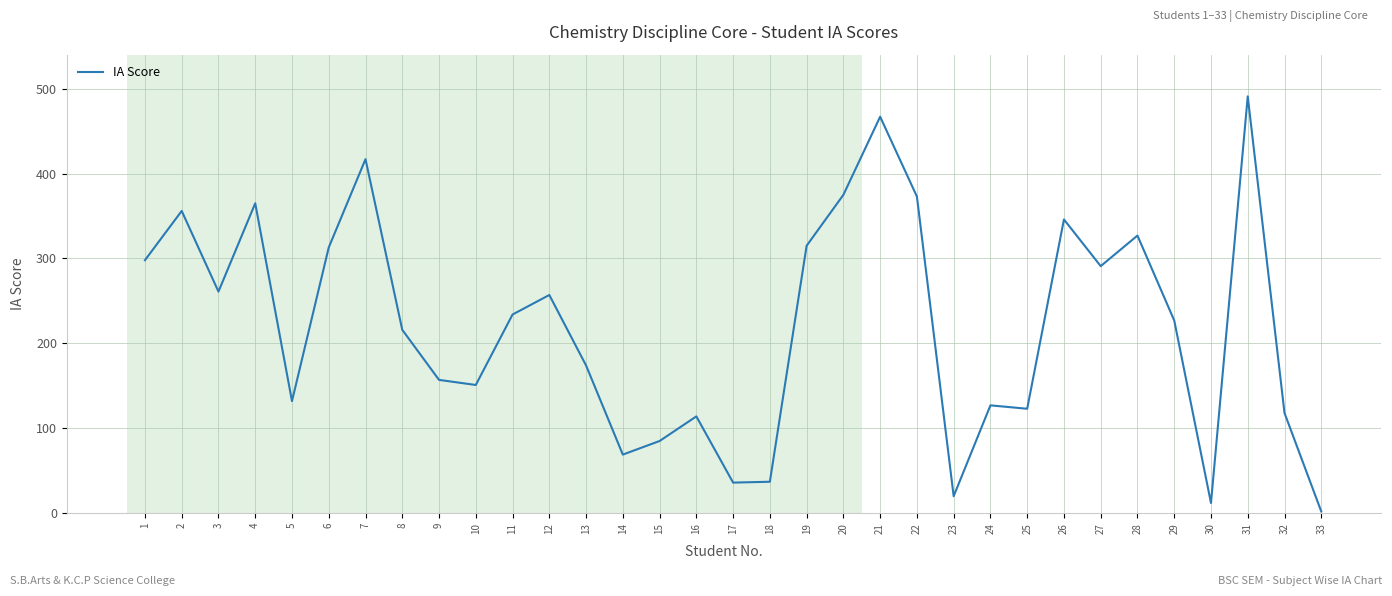

Is it true that the value at 11 is 87?

False